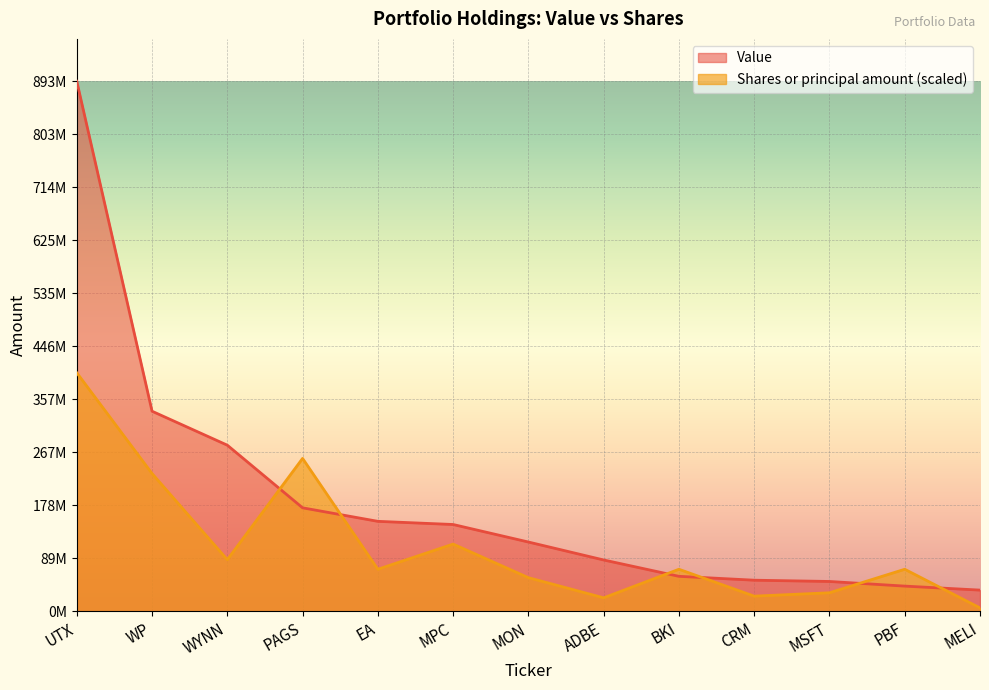

Where do Shares or principal amount and Value first cross each other?

WYNN and PAGS